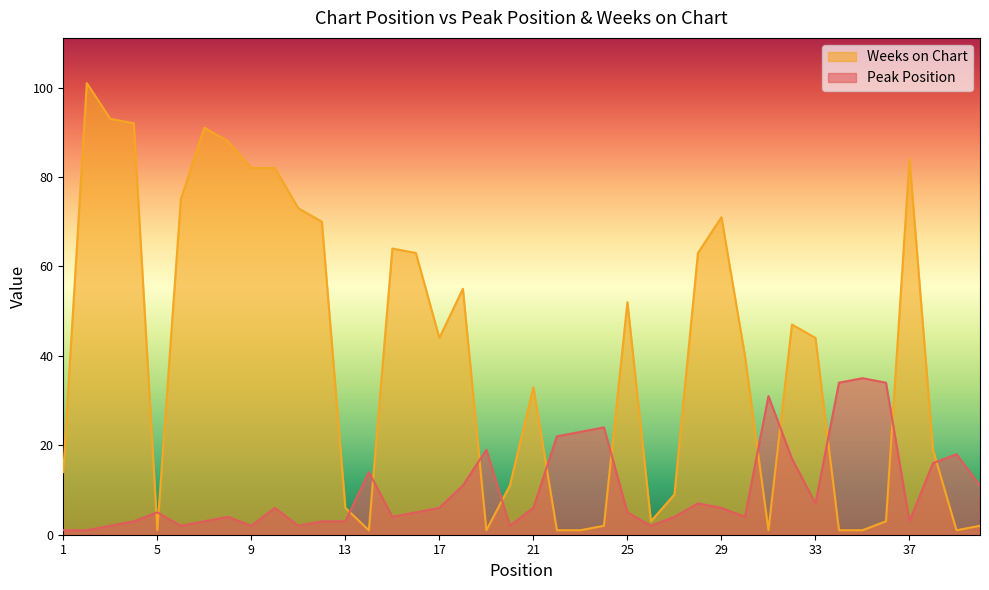

What is the difference between the highest and lowest values at 37?

81